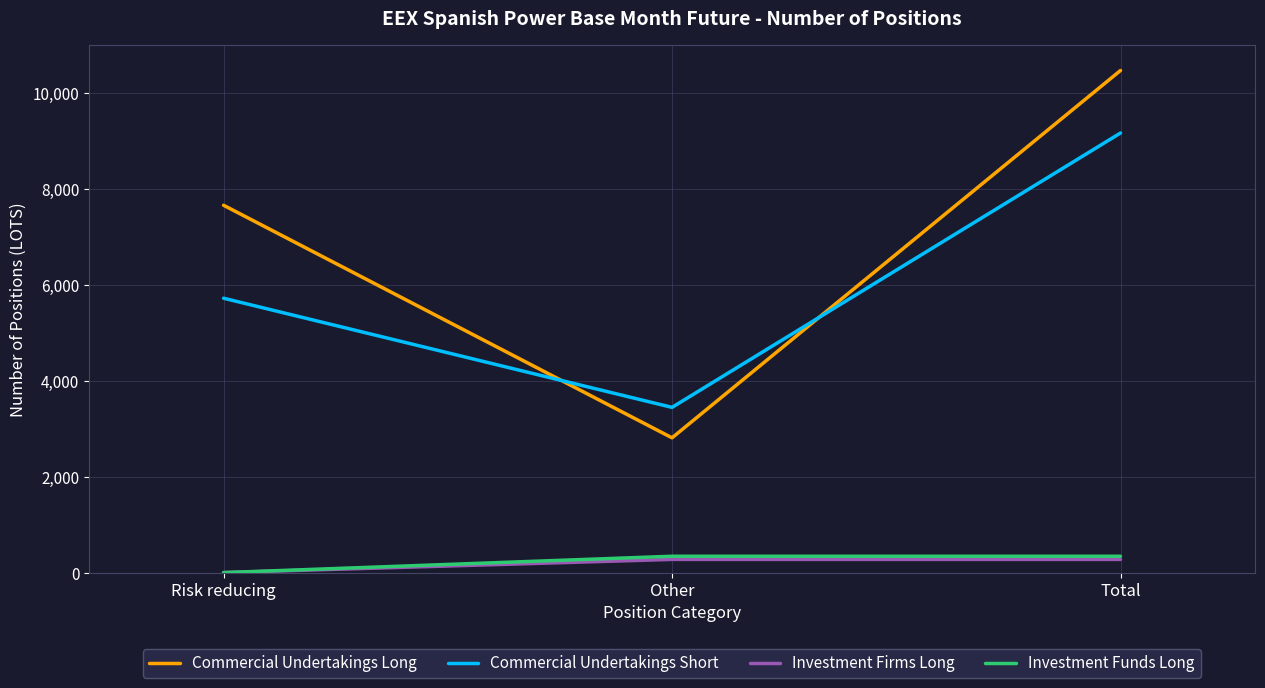

Is the value of Commercial Undertakings Short at Other greater than the value of Investment Firms Long at Other?

Yes